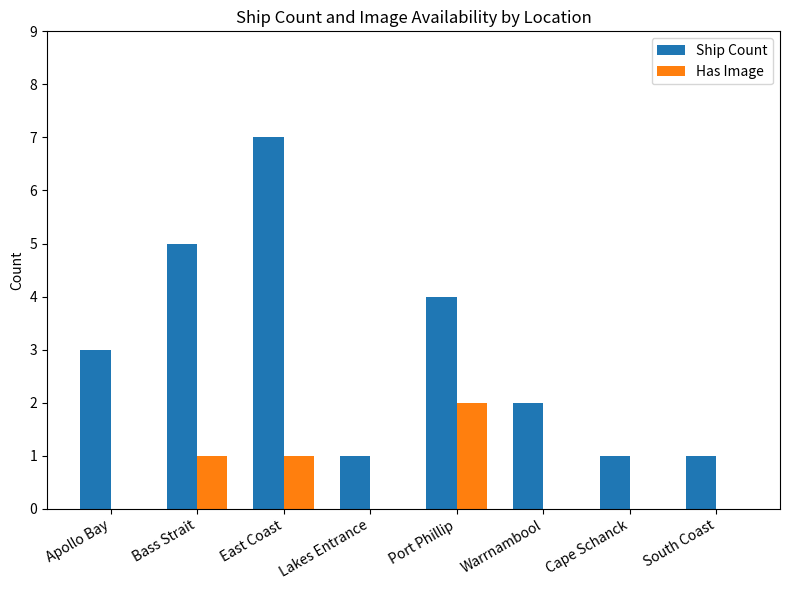

What is the maximum value for Ship Count?

7